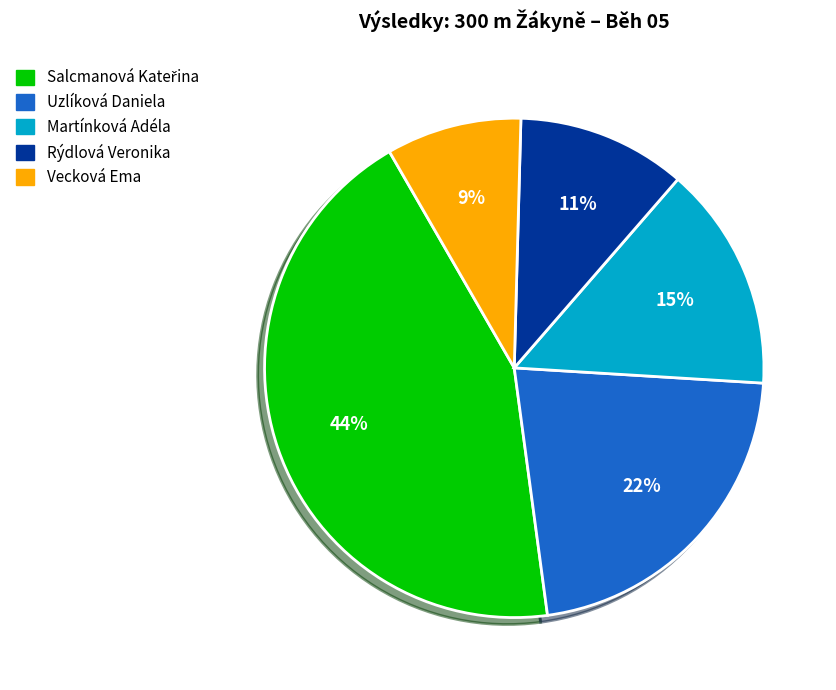

The Vecková Ema slice represents 42% of the pie. True or false?

False